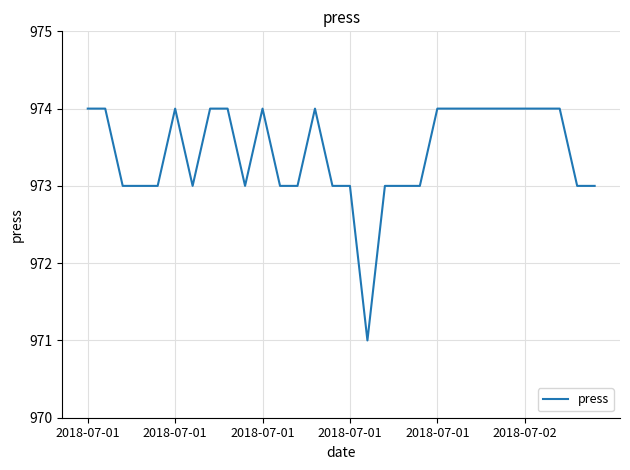

What is the sum of all values?

29203